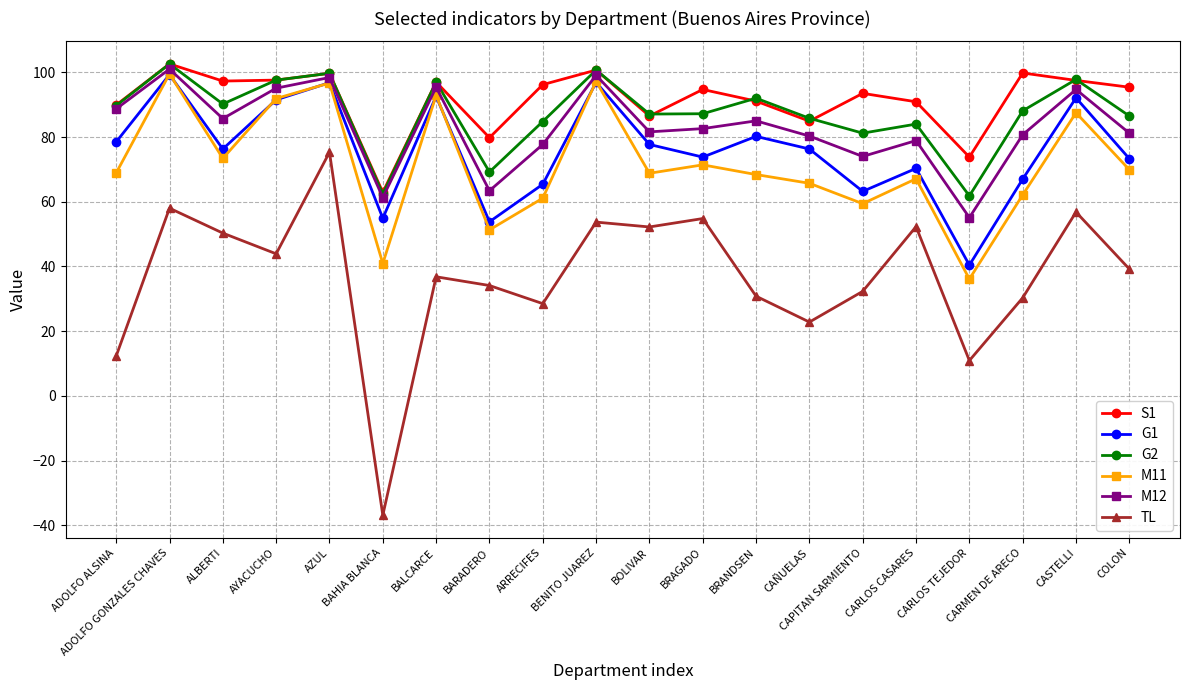

What is the sum of all M12 values?

1659.9